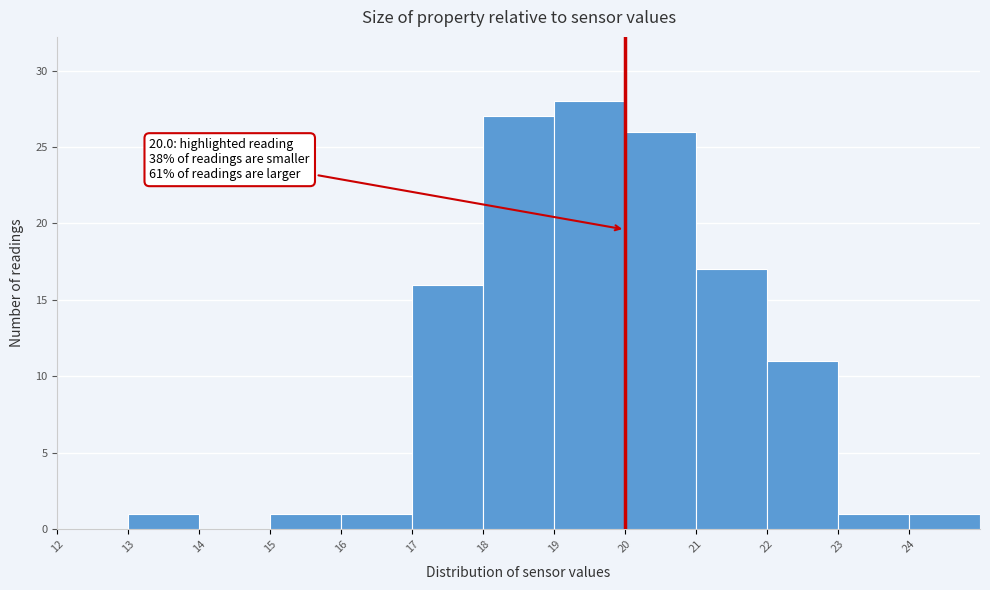

Which range on the x-axis has the tallest bar?

19 to 20